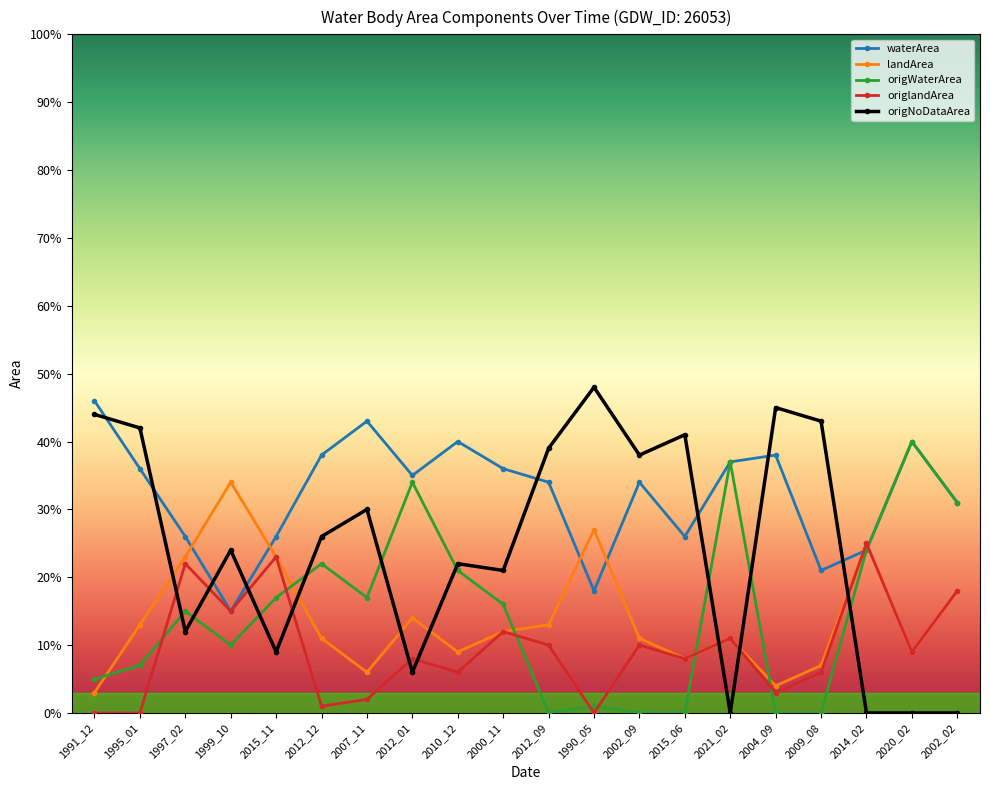

What is the label of the 10th point from the right?

2012_09